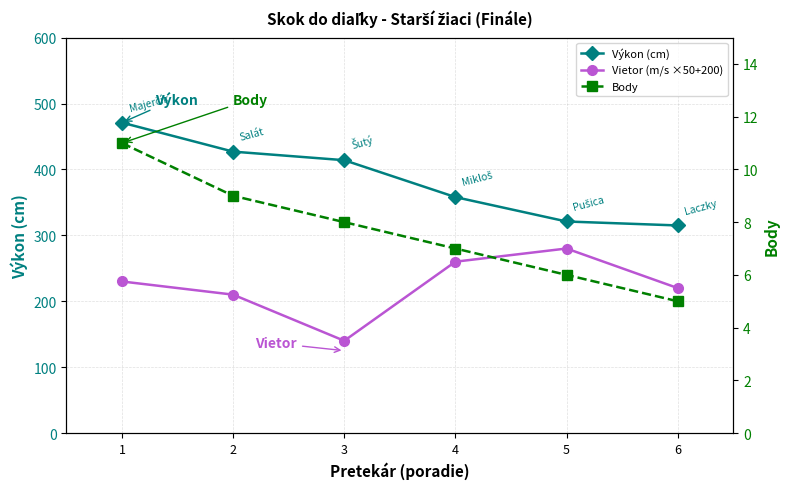

The value of Vietor (m/s ×50+200) at 4 is 72. True or false?

False